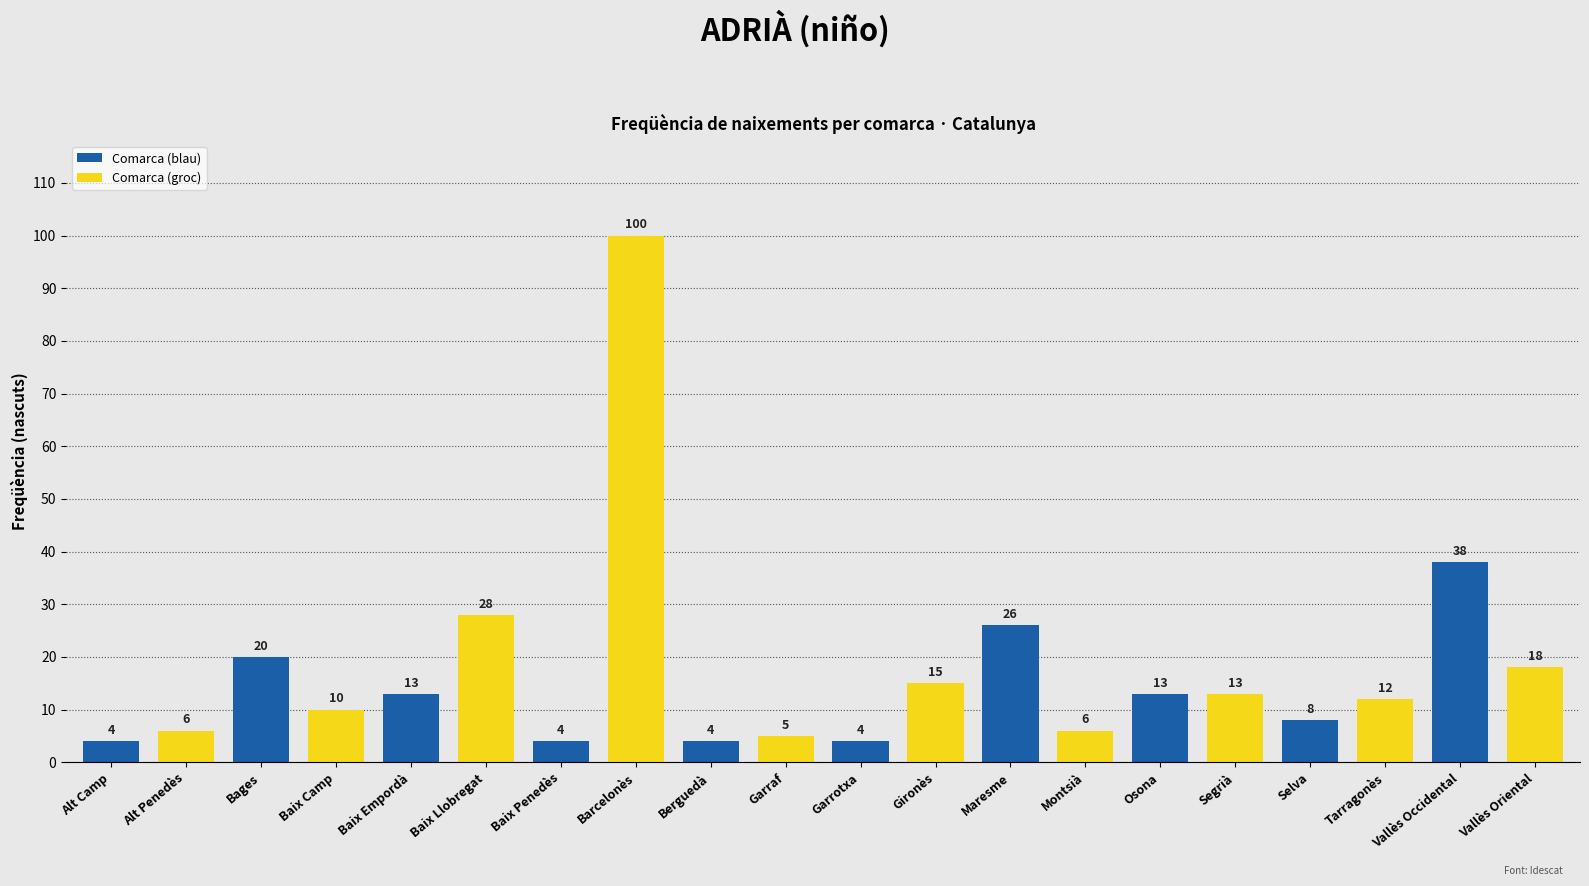

What is the value of the Comarca (groc) bar at the 5th from the left?

5